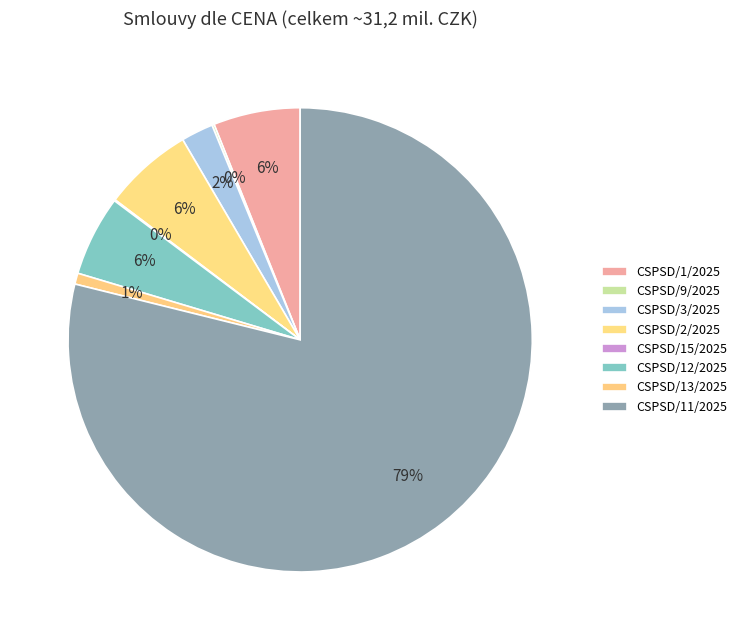

Which has a higher value, CSPSD/12/2025 or CSPSD/13/2025?

CSPSD/12/2025